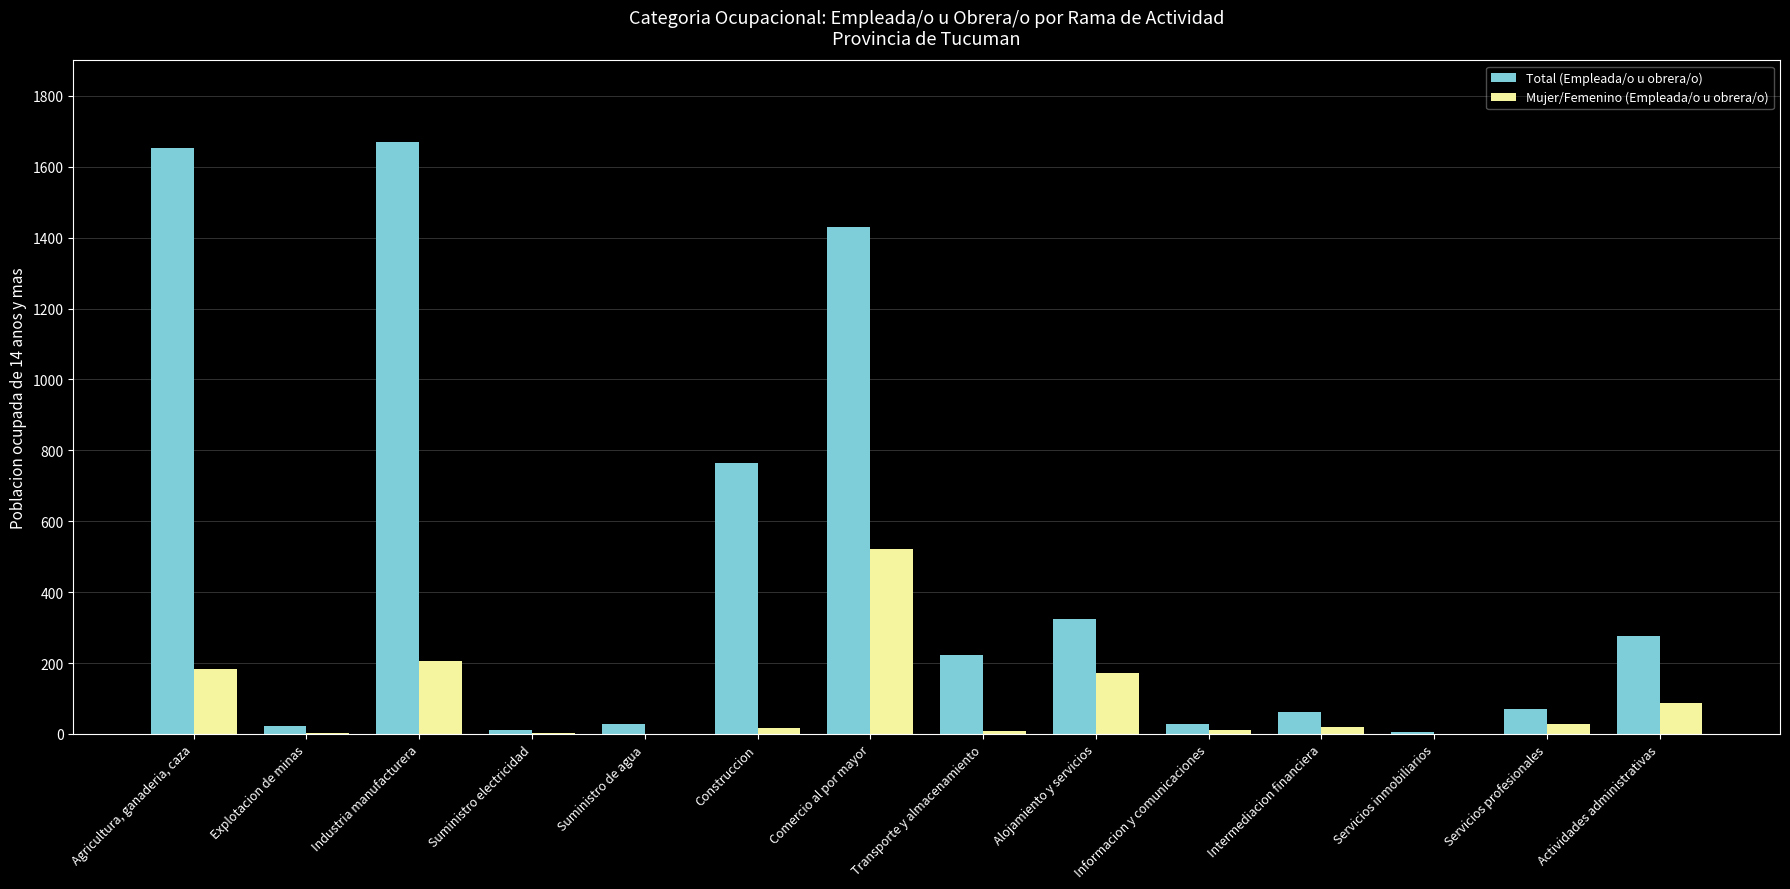

At which label does Total (Empleada/o u obrera/o) reach its peak?

Industria manufacturera